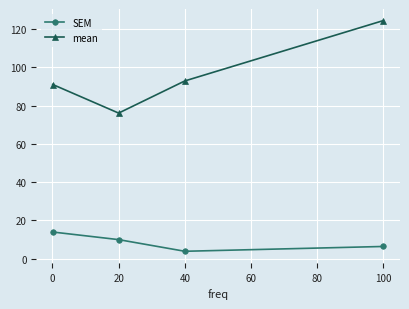

What is the value of the SEM point at the 4th from the left?

6.4